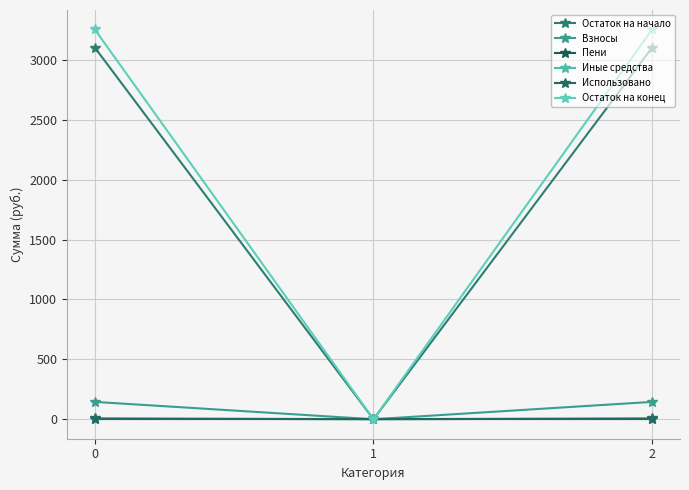

Reading left to right, list all the values displayed in this chart.

Остаток на начало: 0=3103.5	1=0.0	2=3103.5
Взносы: 0=144.9	1=0.0	2=144.9
Пени: 0=6.2	1=0.0	2=6.2
Иные средства: 0=0.0	1=0.0	2=0.0
Использовано: 0=0.0	1=0.0	2=0.0
Остаток на конец: 0=3254.6	1=0.0	2=3254.6